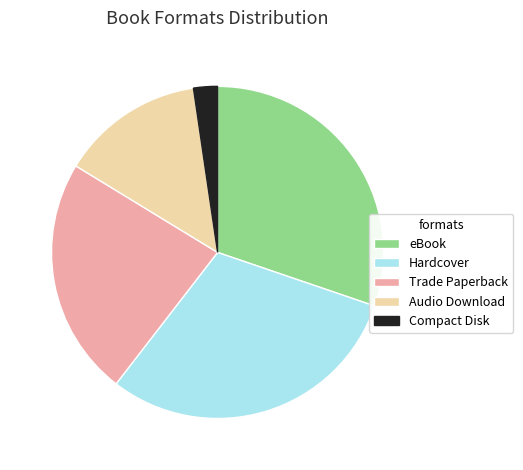

Does Compact Disk account for over 50% of the chart?

No